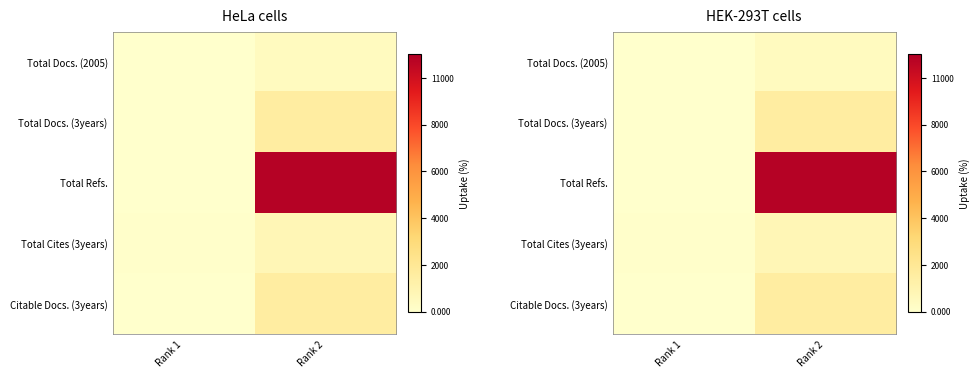

At which category is the sum across all series the highest?

Rank 2